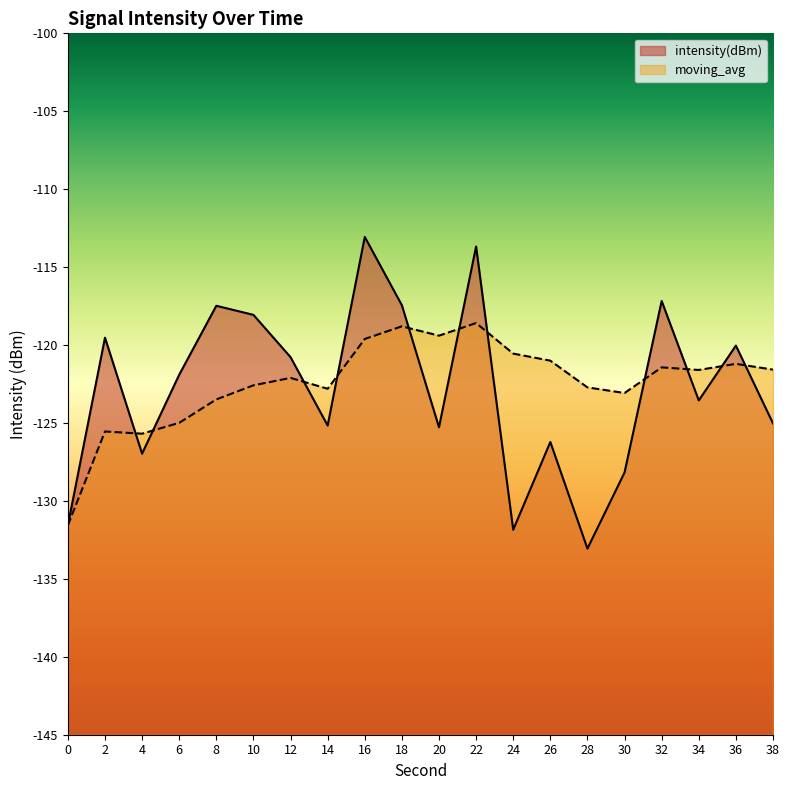

Where do moving_avg and intensity(dBm) first cross each other?

2 and 4